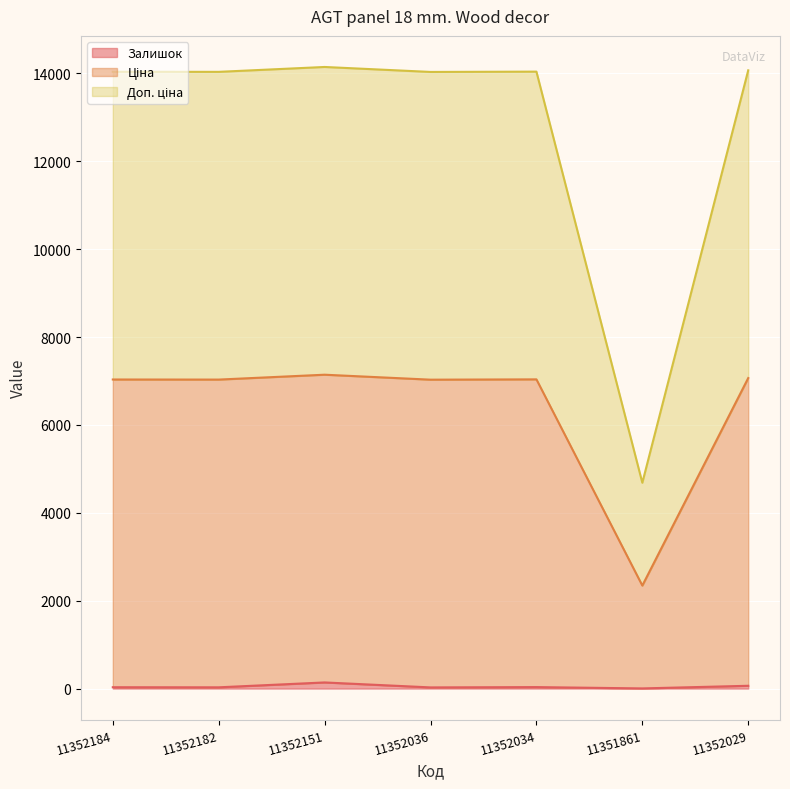

What is the average value of the Доп. ціна series?

6383.6